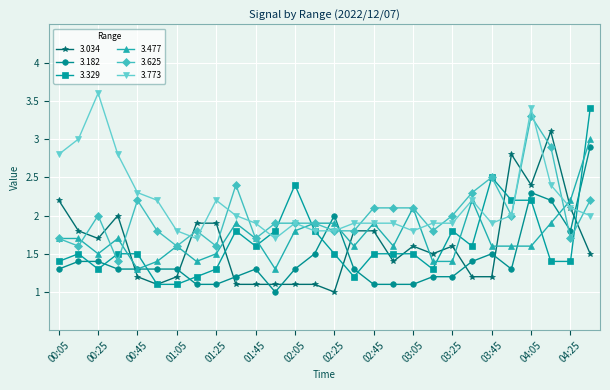

Does the chart display data point markers on the line(s)?

Yes